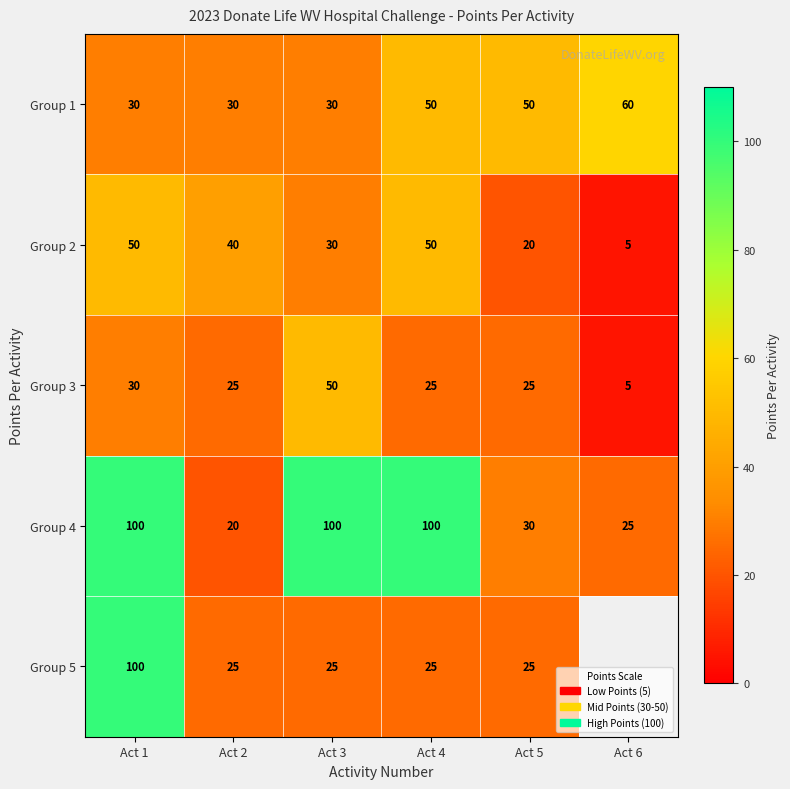

Is it true that Group 1 equals 60 at Act 6?

True